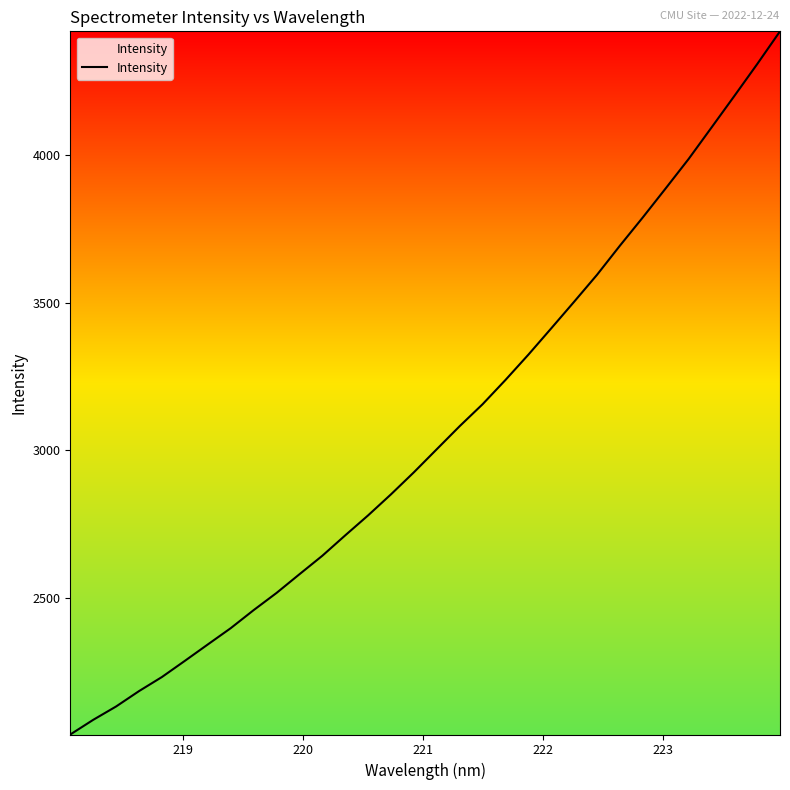

What is the minimum value shown in the chart?

2036.7